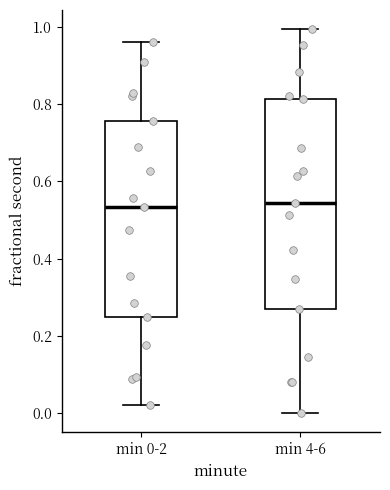

Where is the upper edge of the box for min 4-6 on the y-axis? The values are not printed on the chart, so give them approximately, as read against the axis.

0.82